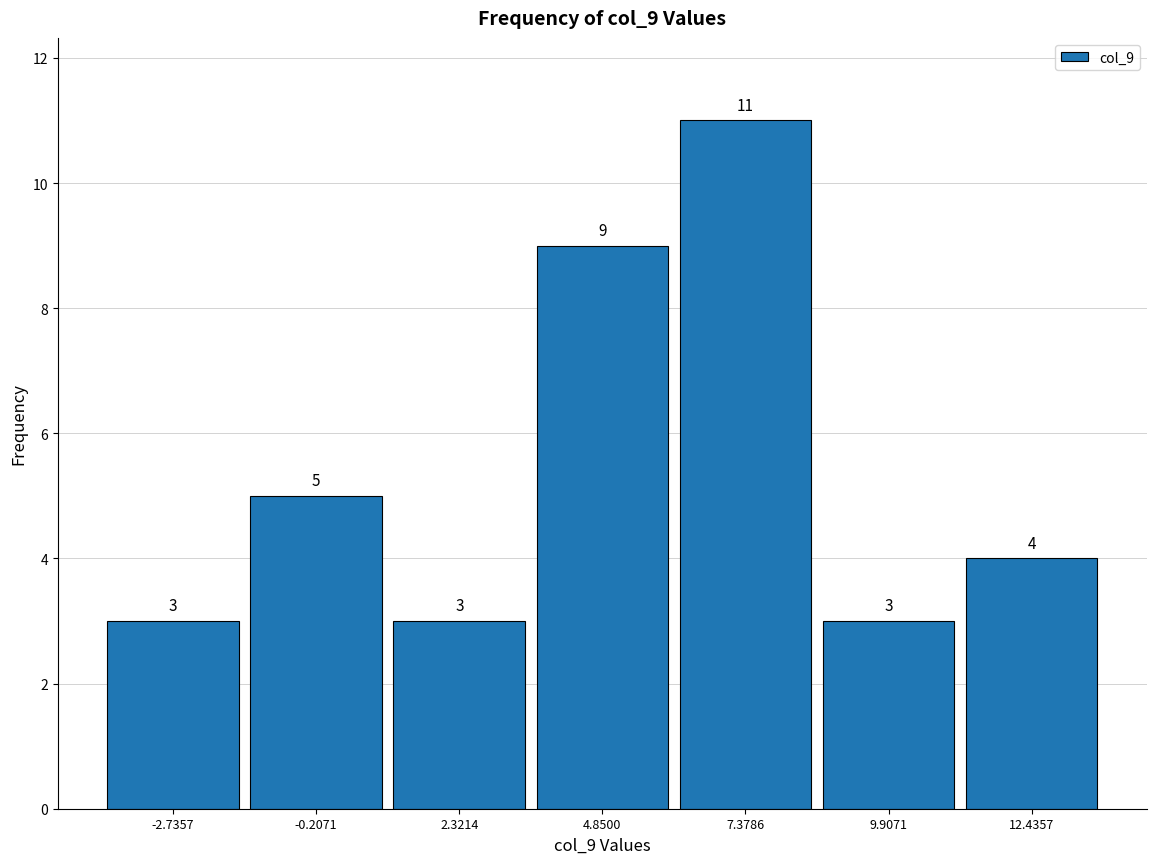

Which range on the x-axis has the tallest bar?

6.0 to 8.5